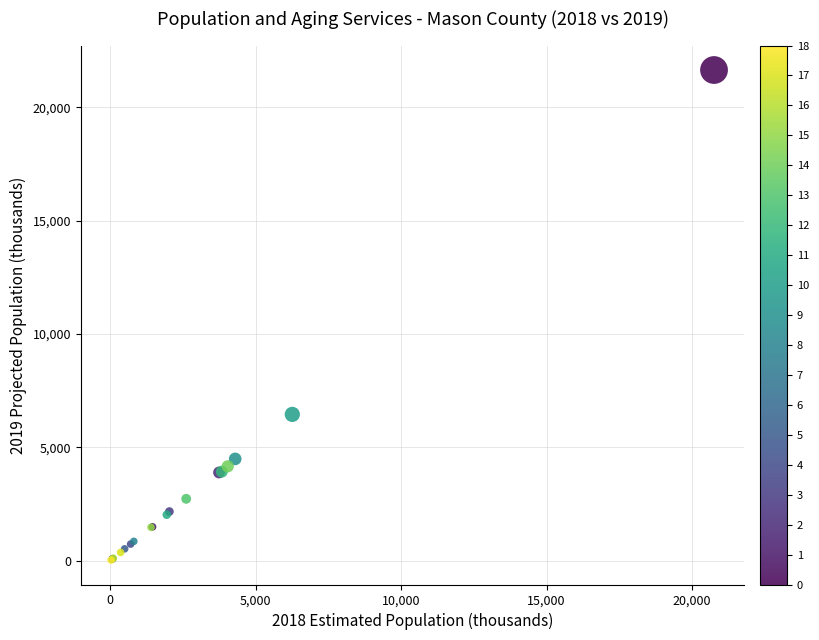

What Y value in the scatter plot is closest to 10841?

6458.3